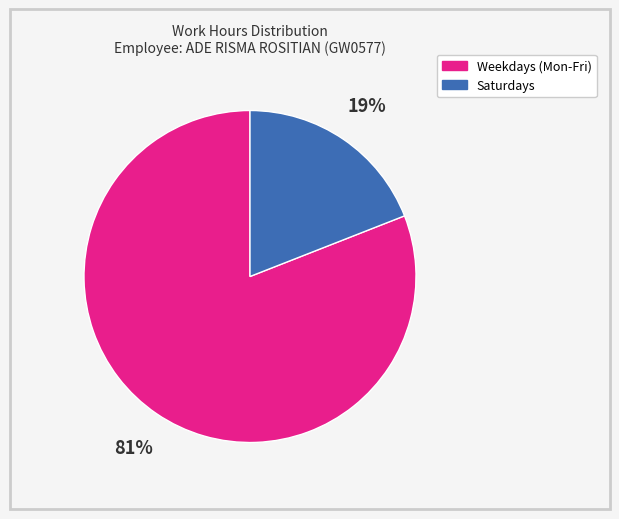

To the nearest percent, what is the average slice percentage?

50%